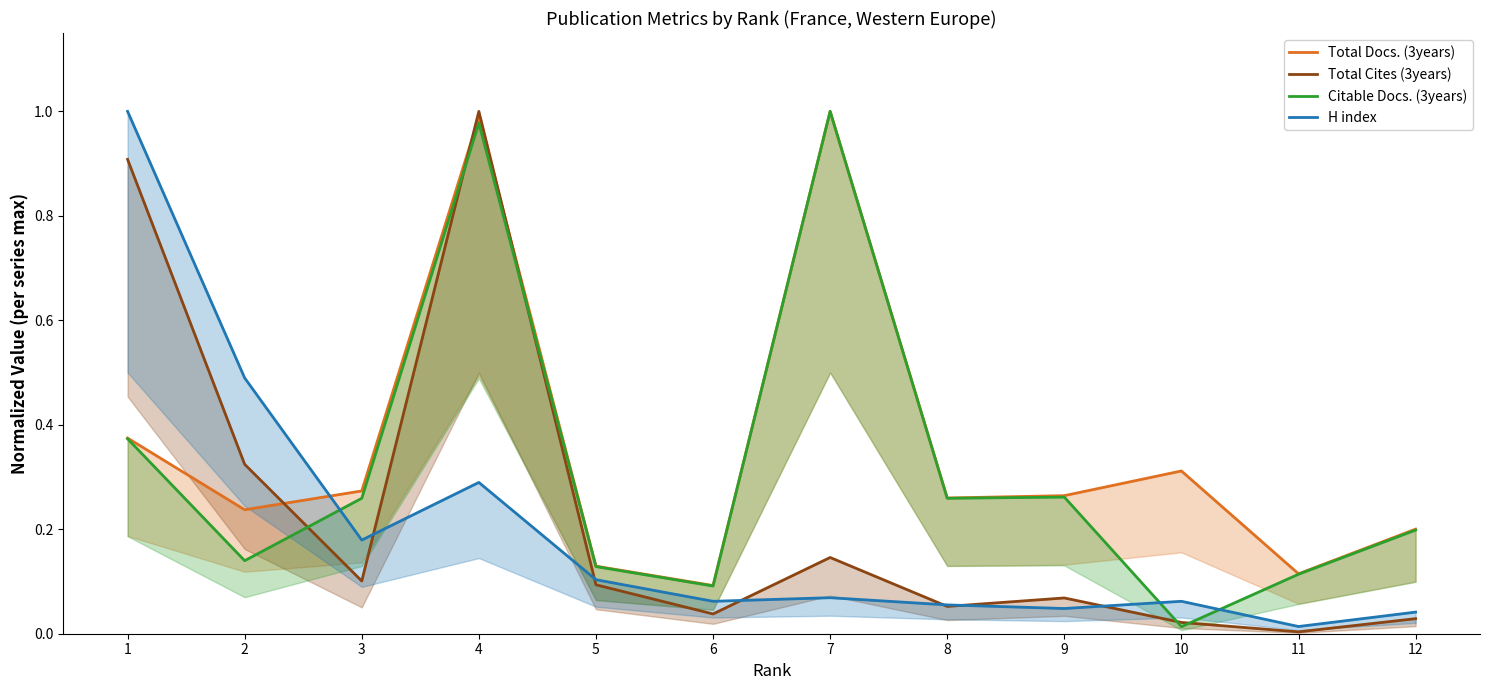

What is the total value across all series at 9?

0.6